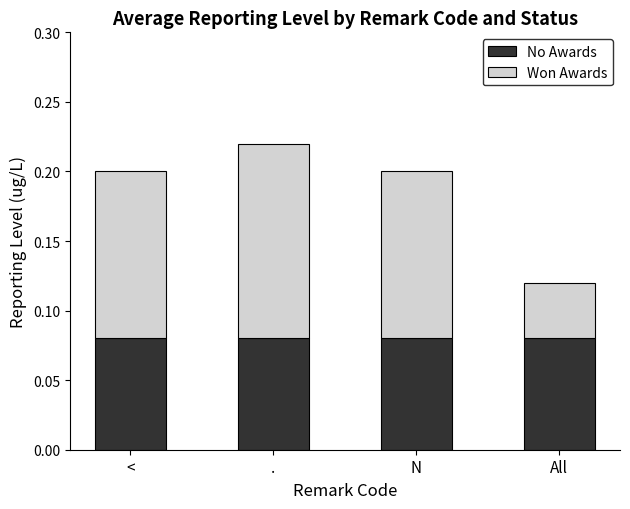

What are all the series names shown in the legend?

No Awards, Won Awards